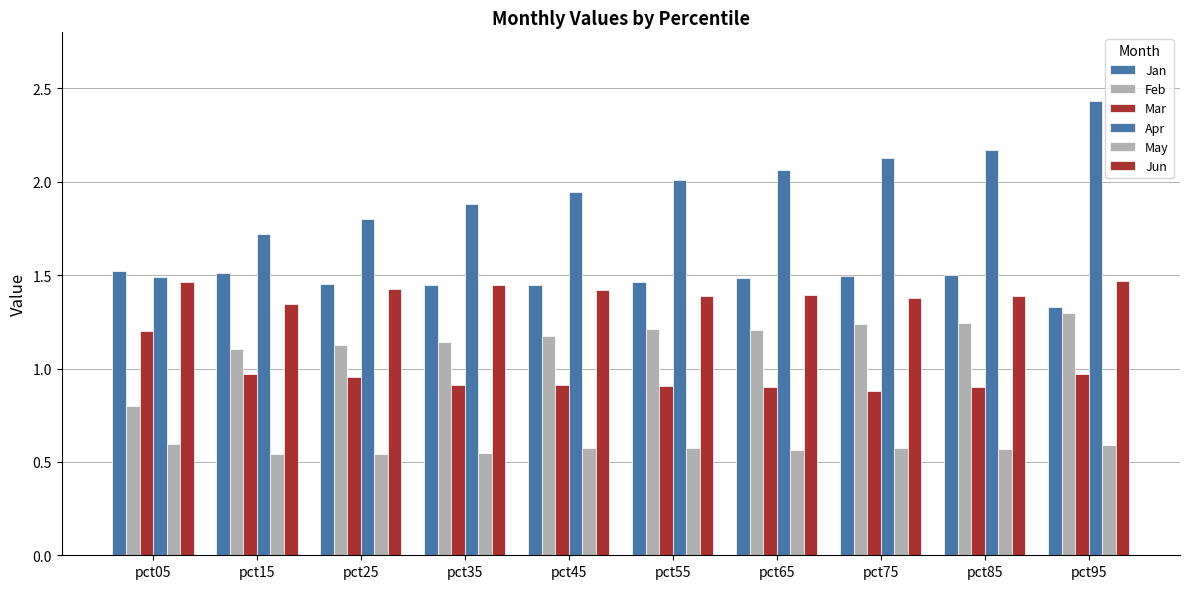

How many bars are there in each group?

6